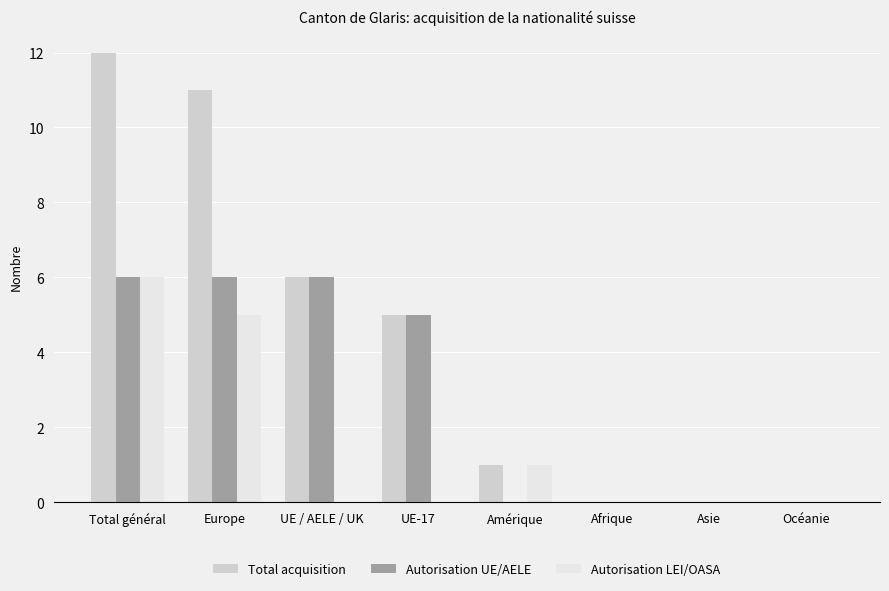

At which category does the chart reach its peak across all series?

Total général